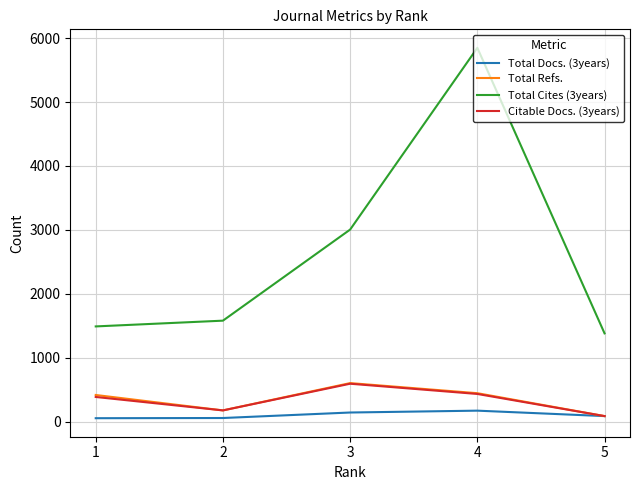

How many lines are shown in the chart?

4